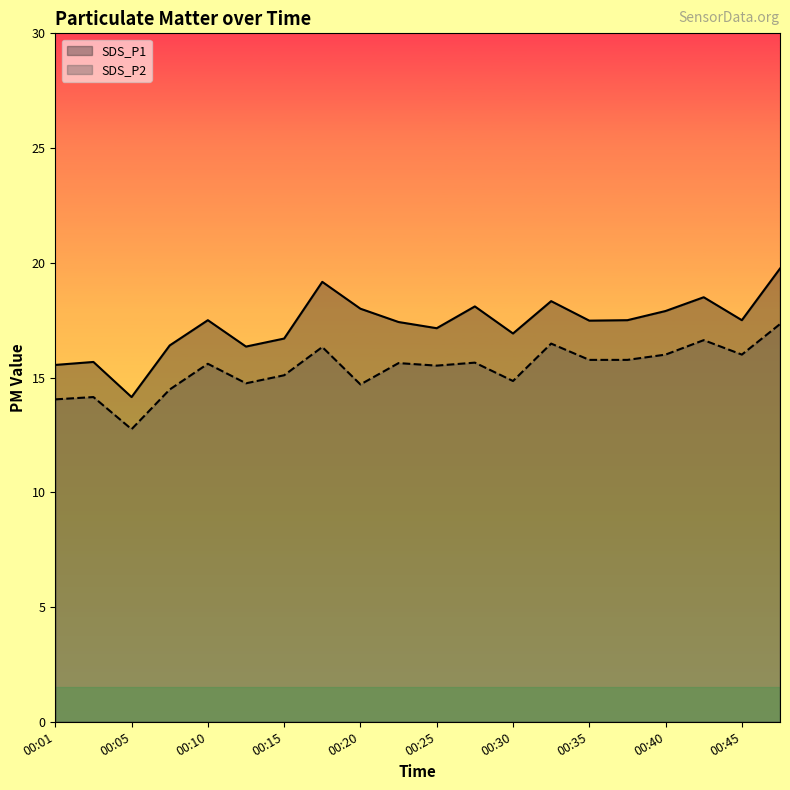

Which series has the widest spread of values?

SDS_P1